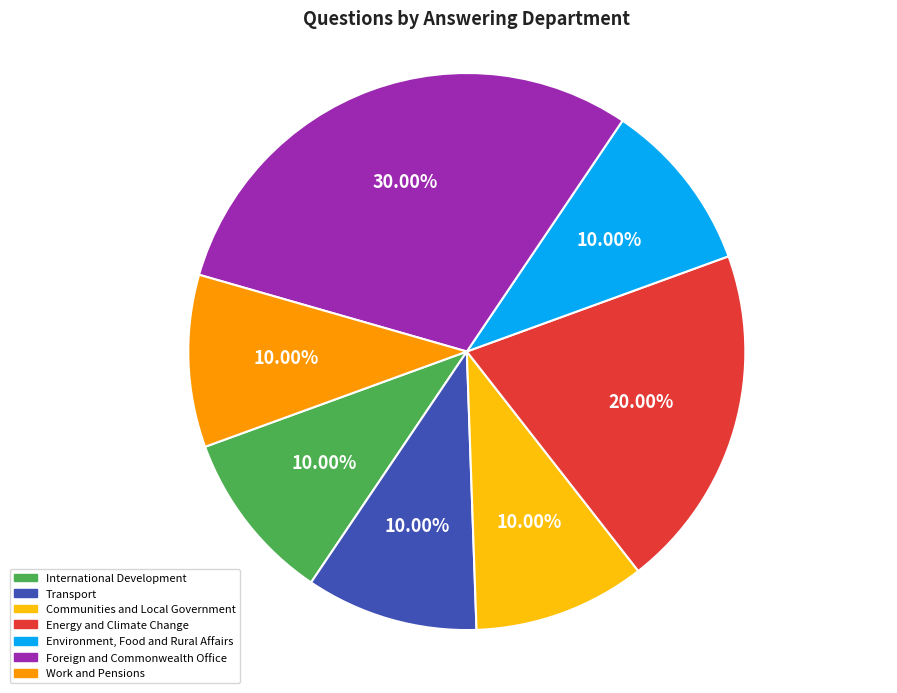

Combined, what portion of the pie is International Development and Energy and Climate Change?

30.0%